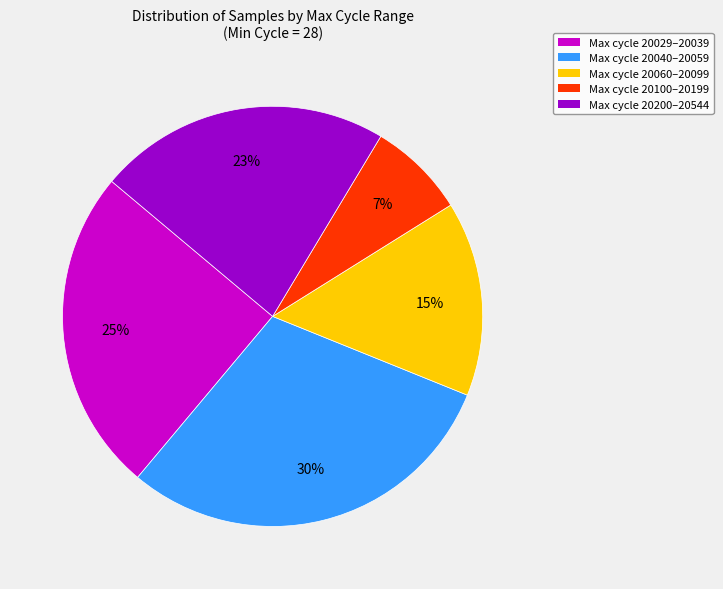

Is there a majority slice in this chart?

No